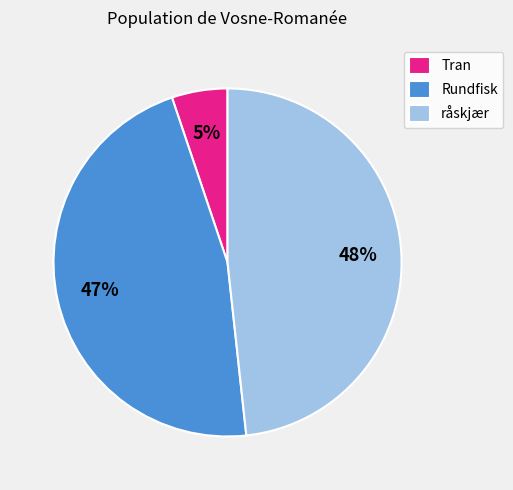

Does råskjær represent more than half of the total?

No